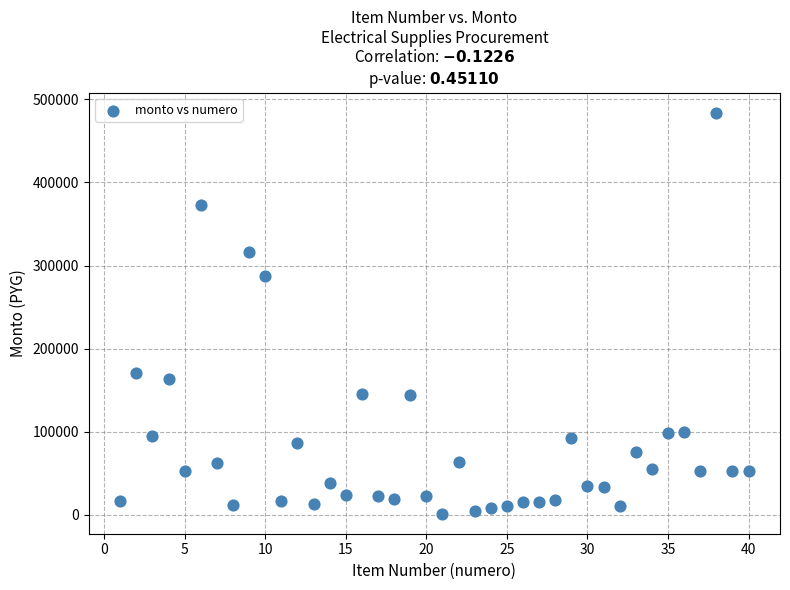

What is the range of X values (max minus min)?

39